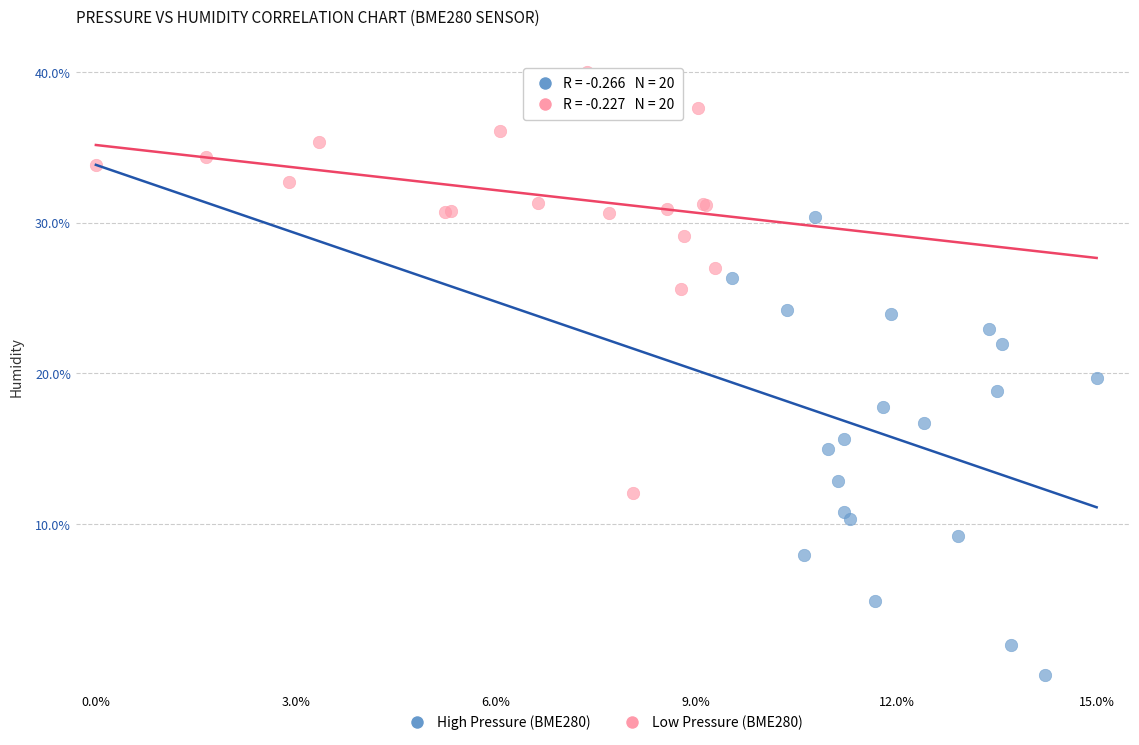

Which series reaches the minimum Y coordinate?

High Pressure (BME280)